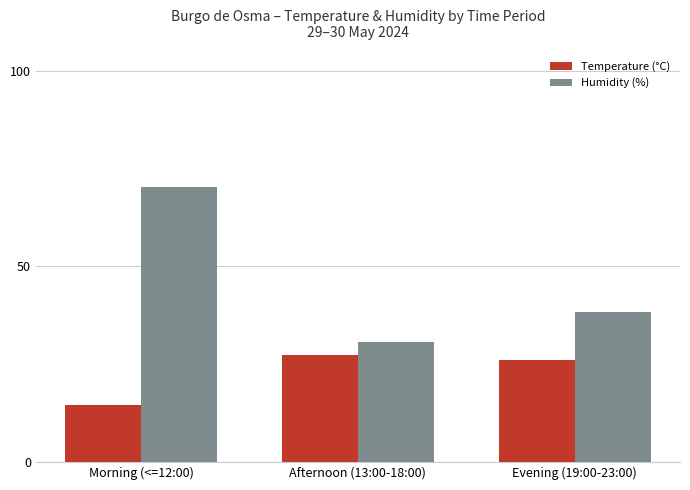

At which category does the chart reach its peak across all series?

Morning (<=12:00)